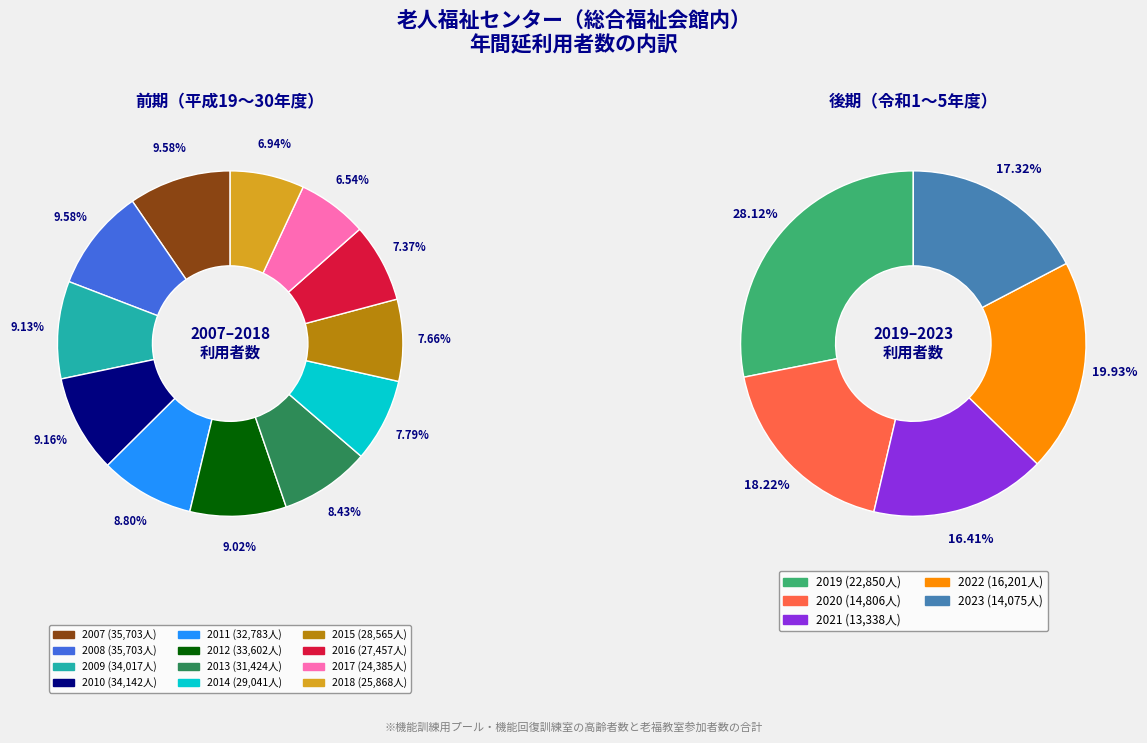

To the nearest percent, what percentage of the pie is 2013?

8%